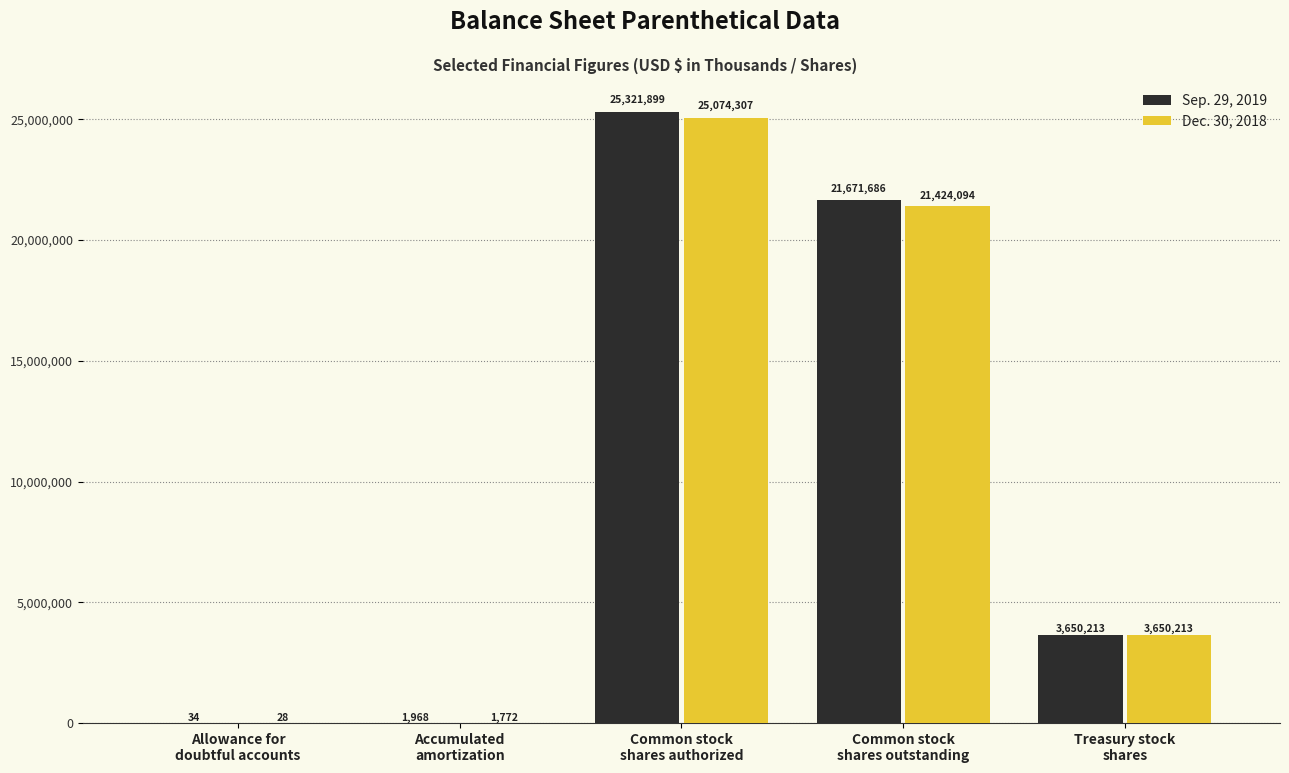

Reading left to right, transcribe all the data shown in this chart.

Sep. 29, 2019: Allowance for
doubtful accounts=34	Accumulated
amortization=1968	Common stock
shares authorized=25321899	Common stock
shares outstanding=21671686	Treasury stock
shares=3650213
Dec. 30, 2018: Allowance for
doubtful accounts=28	Accumulated
amortization=1772	Common stock
shares authorized=25074307	Common stock
shares outstanding=21424094	Treasury stock
shares=3650213